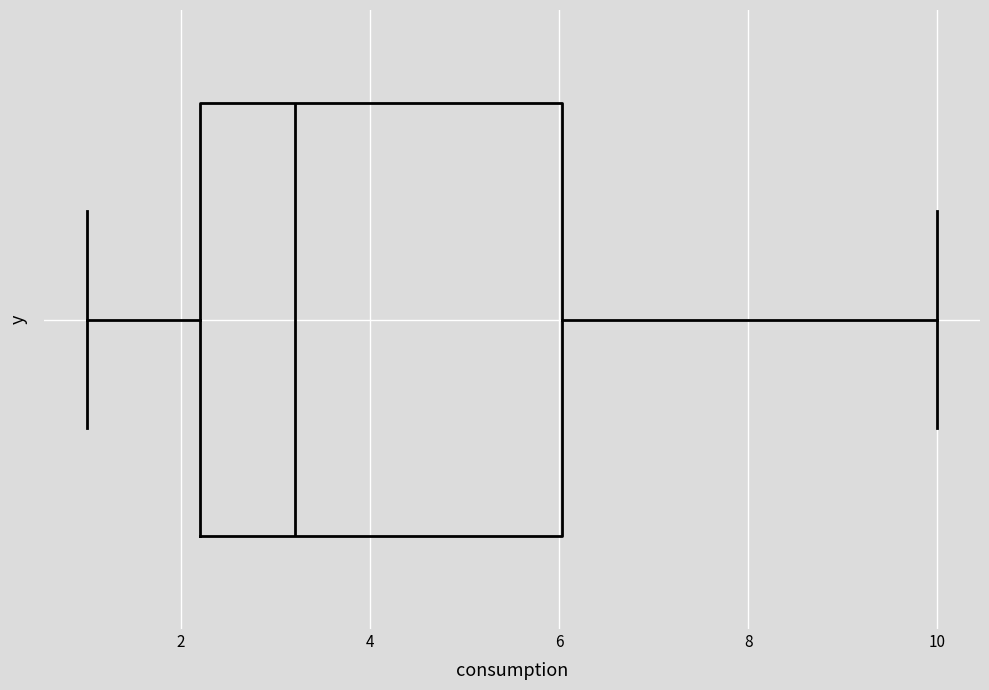

Read this box plot against the x-axis: the position of the median line, the range covered by the box, and the ends of both whiskers. The values are not printed on the chart, so give them approximately, as read against the axis.

median 3.2, box 2.2 to 6.0, whiskers 1.0 to 10.0